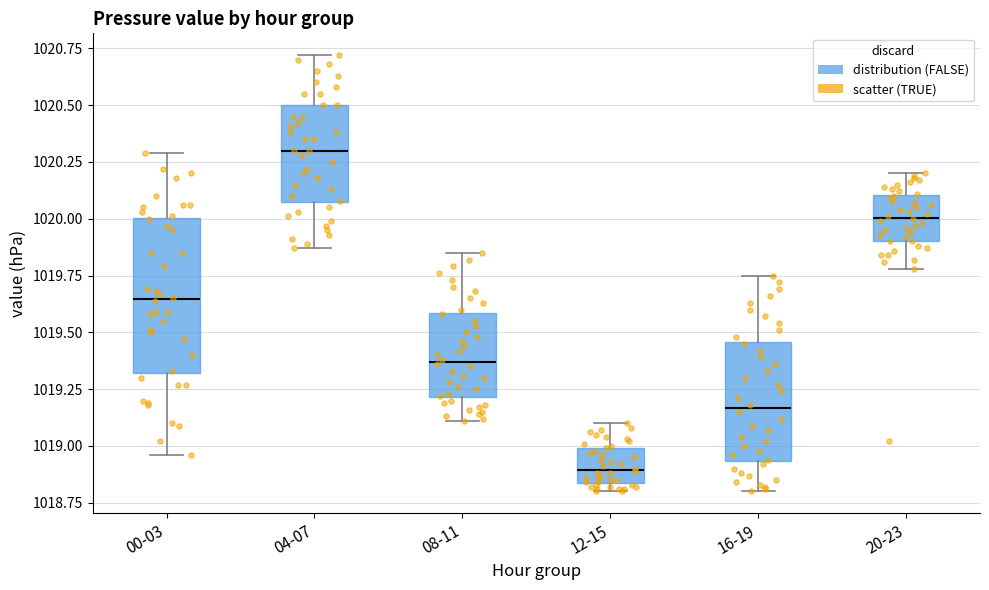

Where is the lower edge of the box for 12-15 on the y-axis? The values are not printed on the chart, so give them approximately, as read against the axis.

1018.85